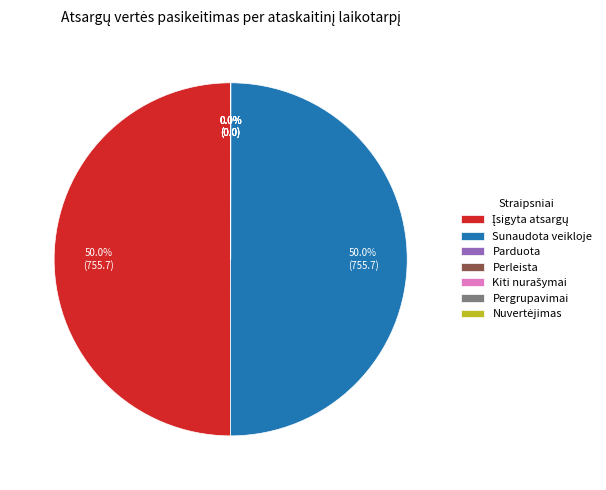

To the nearest percent, what percentage of the pie is Įsigyta atsargų?

50%